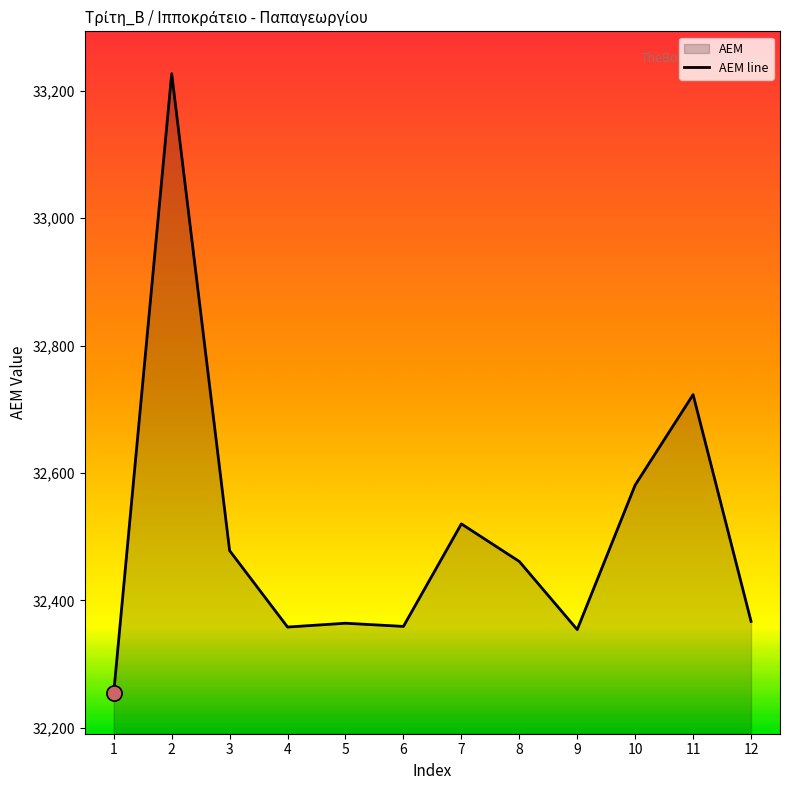

Between 3 and 1, which is larger?

3